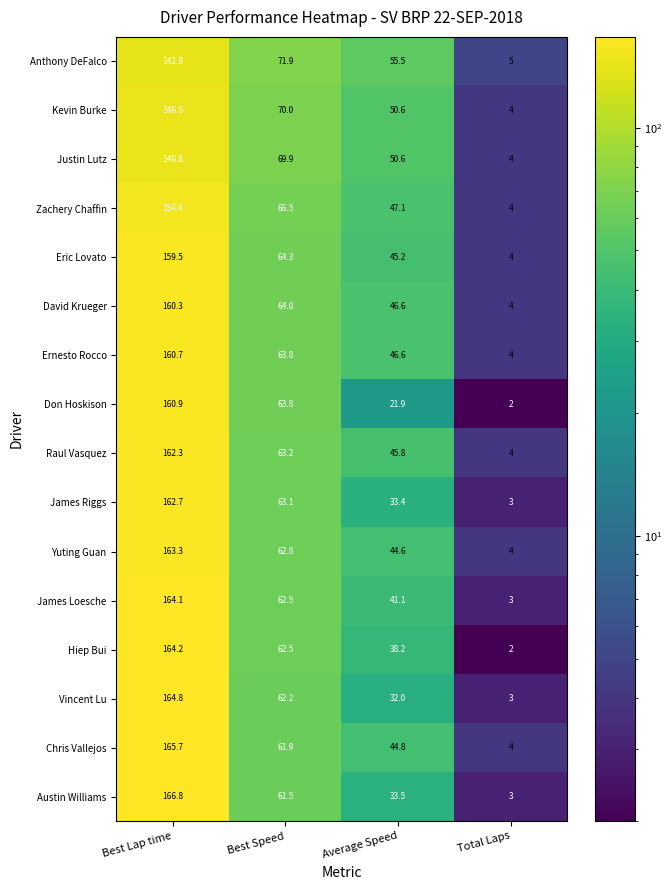

What is the total value across all series at Average Speed?

677.5